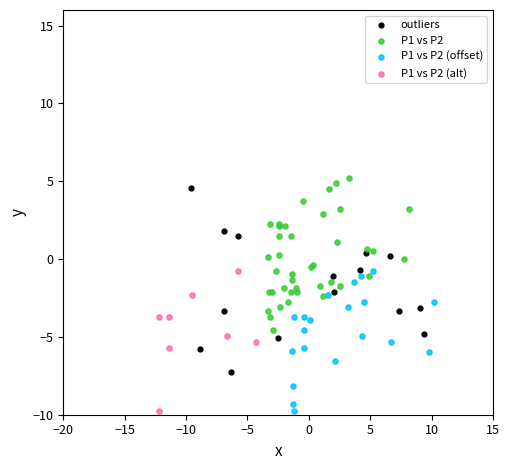

Which series has the largest Y range (max minus min)?

outliers